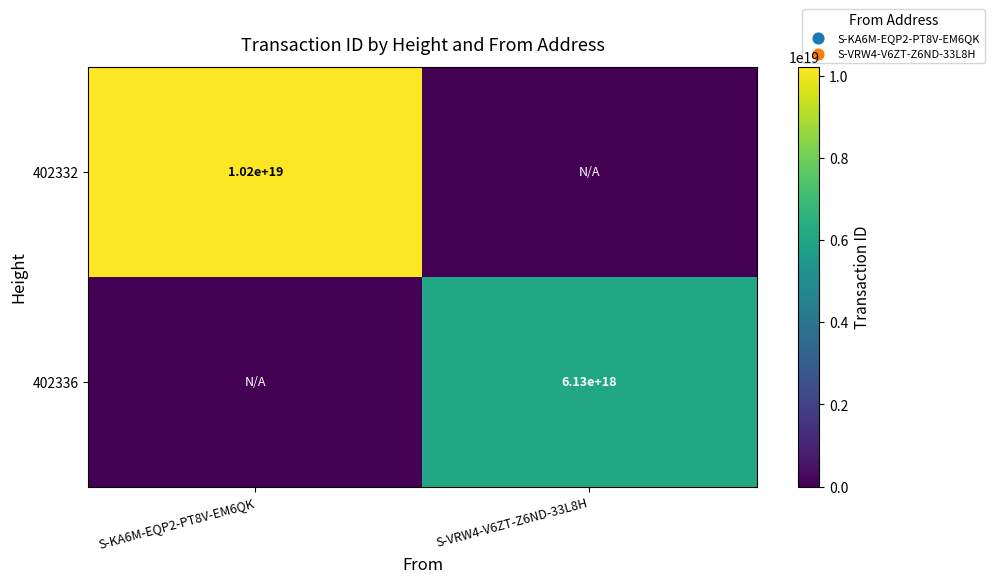

Is the value of 402336 at S-VRW4-V6ZT-Z6ND-33L8H greater than the value of 402332 at S-KA6M-EQP2-PT8V-EM6QK?

No